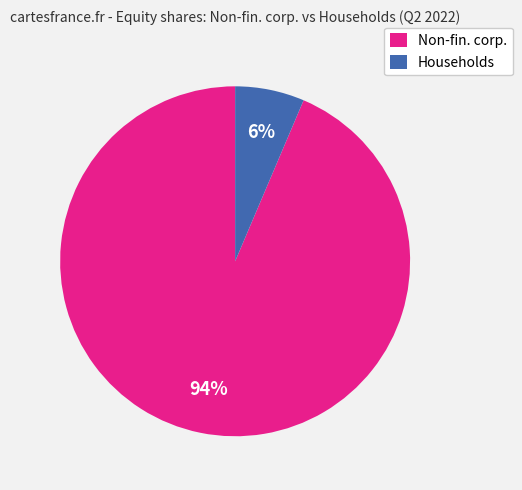

What is the smallest slice in the pie chart?

Households